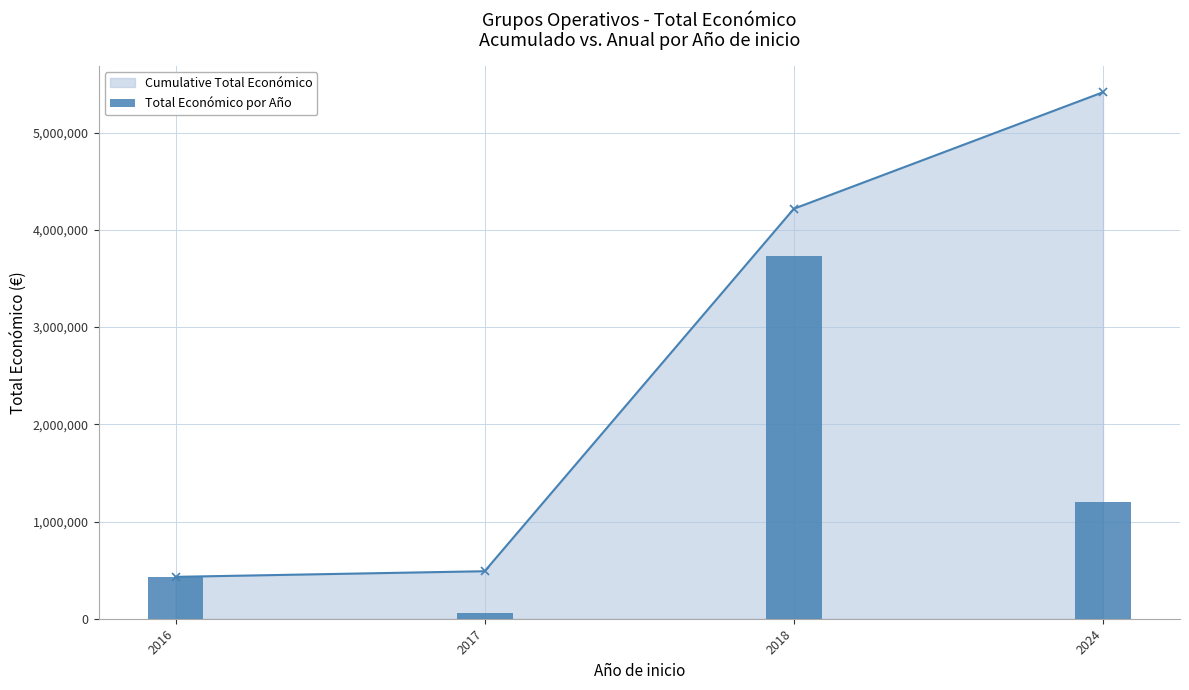

Reading left to right, what are all the values shown in this chart?

2016=430758	2017=58000	2018=3728998	2024=1198396